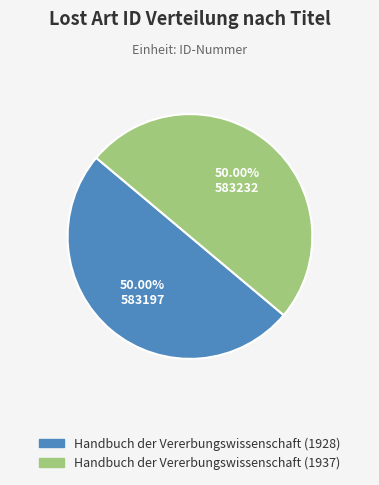

Is it true that Handbuch der Vererbungswissenschaft (1928) is 50% of the pie?

True